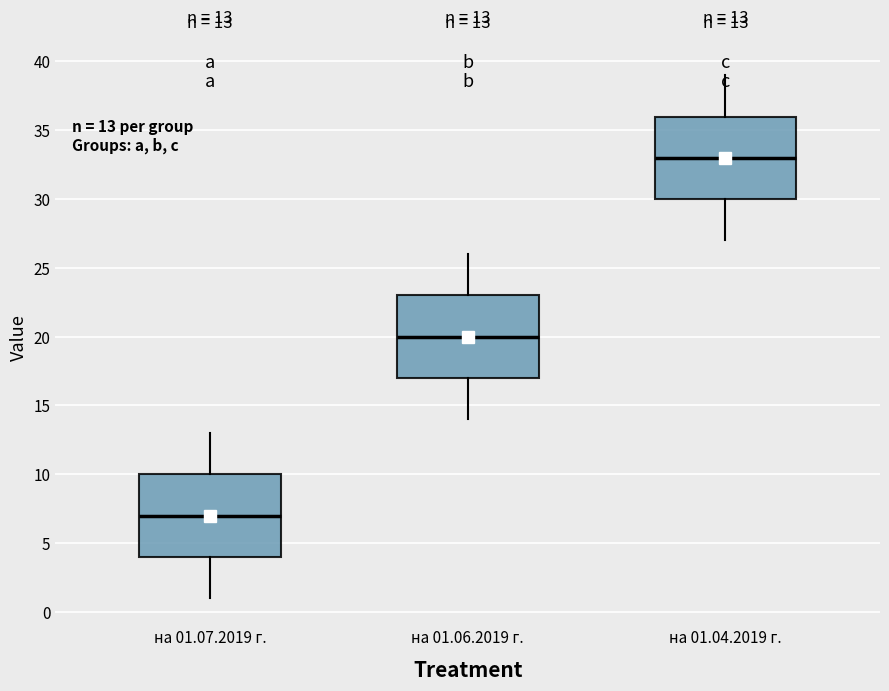

Which box has the highest median line?

на 01.04.2019 г.